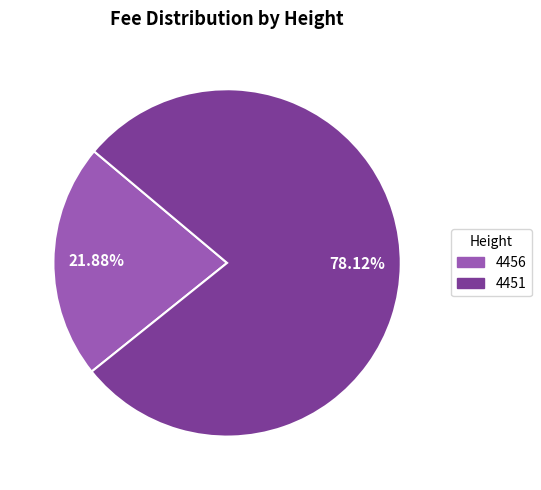

What portion of the pie excludes 4456?

78.1%